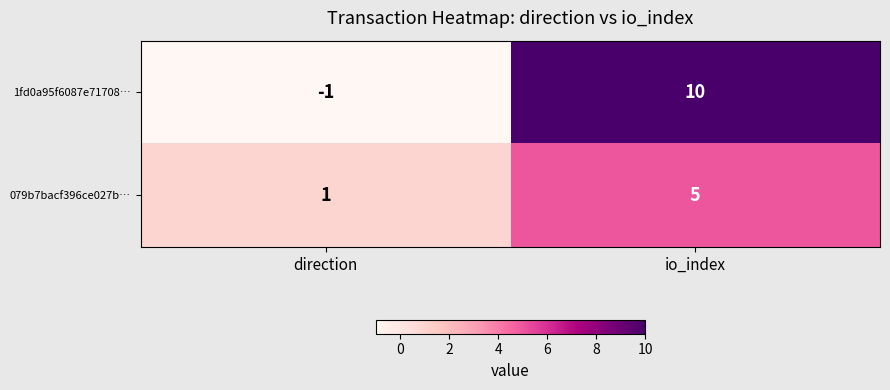

Reading left to right, list all the values displayed in this chart.

1fd0a95f6087e71708…: -1	10
079b7bacf396ce027b…: 1	5